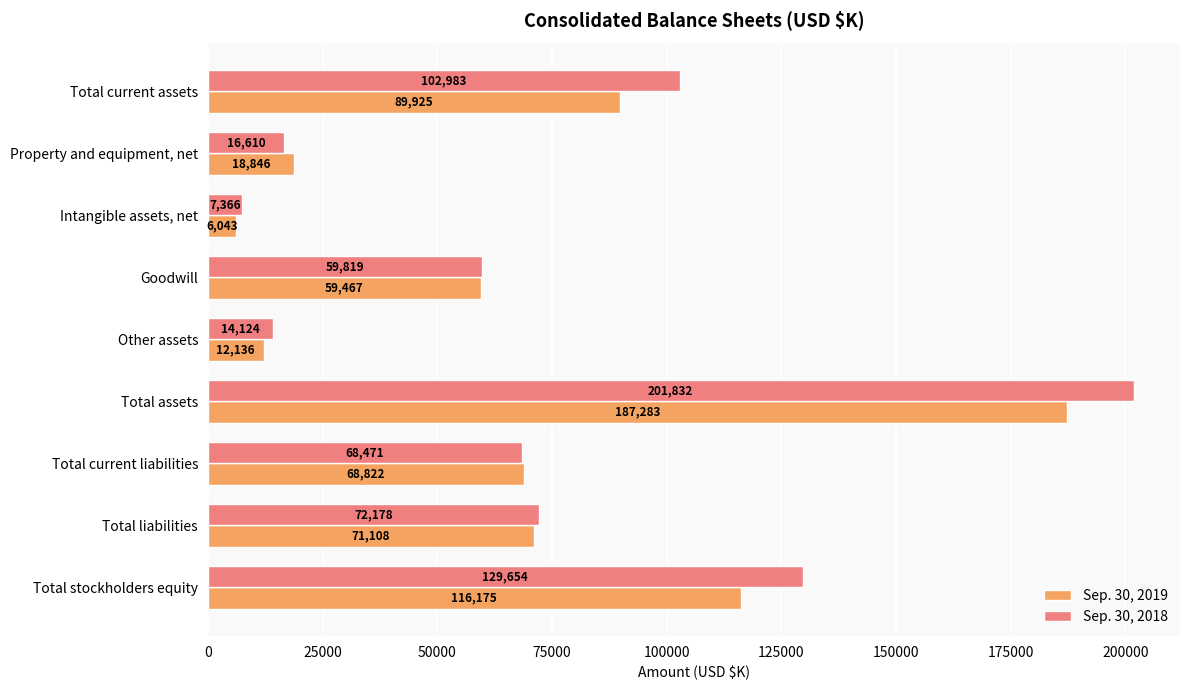

At which label is Sep. 30, 2019 closest to 96663?

Total current assets